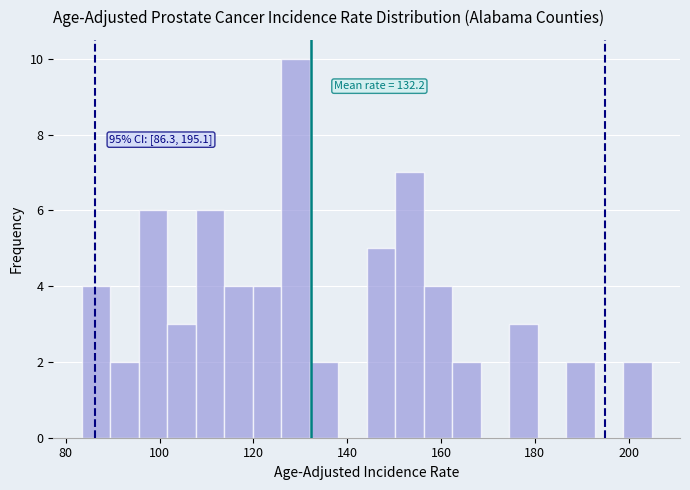

Around what value on the x-axis is the tallest bar? Give the approximate position of its centre, as read against the axis.

128